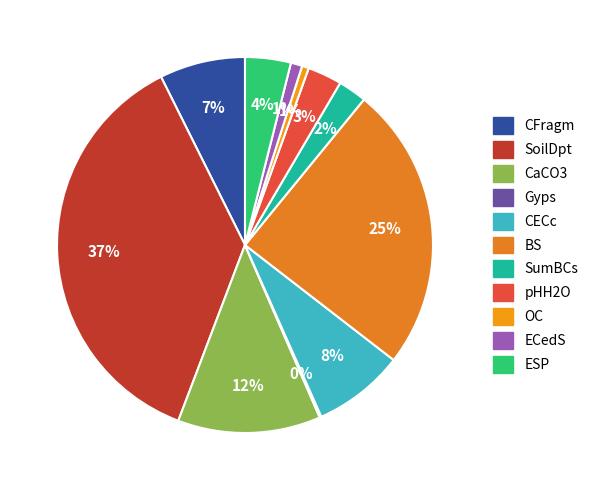

Is the sum of SoilDpt and CECc greater than half?

No